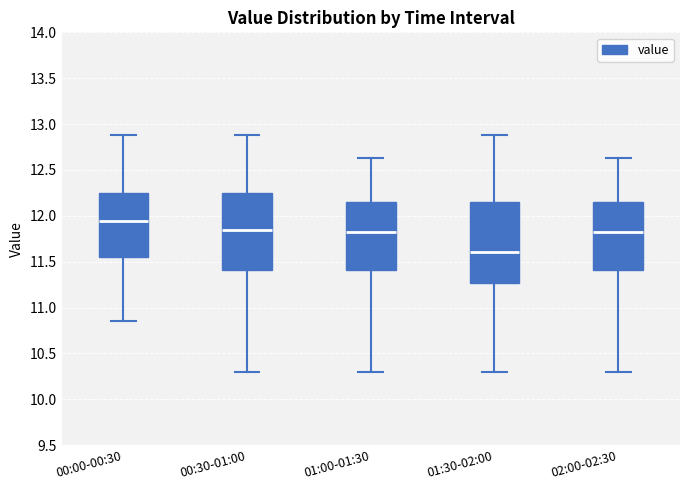

Reading left to right, read every box against the y-axis: the position of its median line, the range the box covers, and the ends of its whiskers. The values are not printed on the chart, so give them approximately, as read against the axis.

00:00-00:30: median 11.95, box 11.55 to 12.25, whiskers 10.85 to 12.90
00:30-01:00: median 11.85, box 11.40 to 12.25, whiskers 10.30 to 12.90
01:00-01:30: median 11.85, box 11.40 to 12.15, whiskers 10.30 to 12.65
01:30-02:00: median 11.60, box 11.25 to 12.15, whiskers 10.30 to 12.90
02:00-02:30: median 11.85, box 11.40 to 12.15, whiskers 10.30 to 12.65